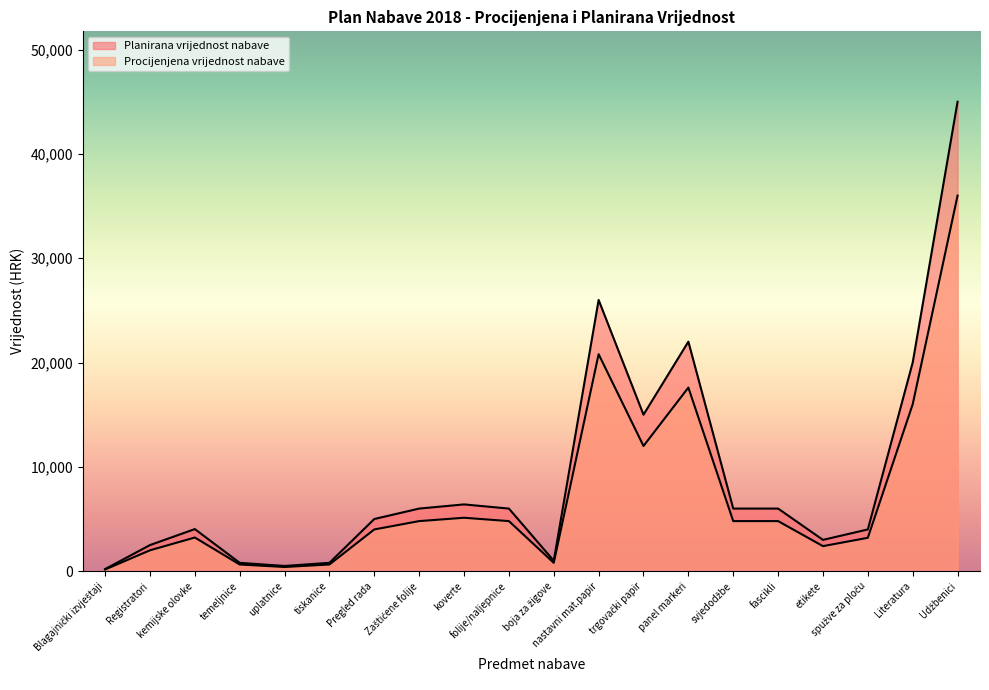

What position from the right is panel markeri?

7